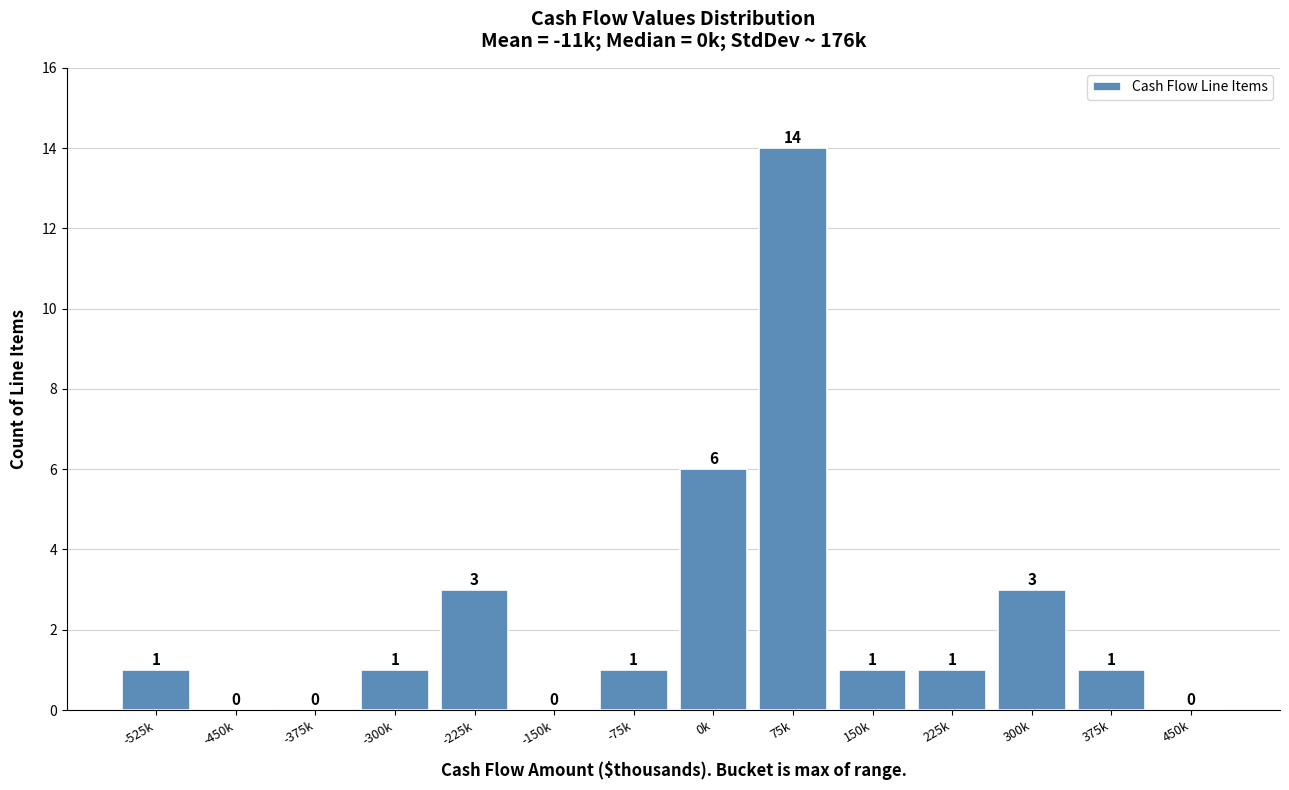

Reading left to right, list all the values displayed in this chart.

-525k=1	-450k=0	-375k=0	-300k=1	-225k=3	-150k=0	-75k=1	0k=6	75k=14	150k=1	225k=1	300k=3	375k=1	450k=0